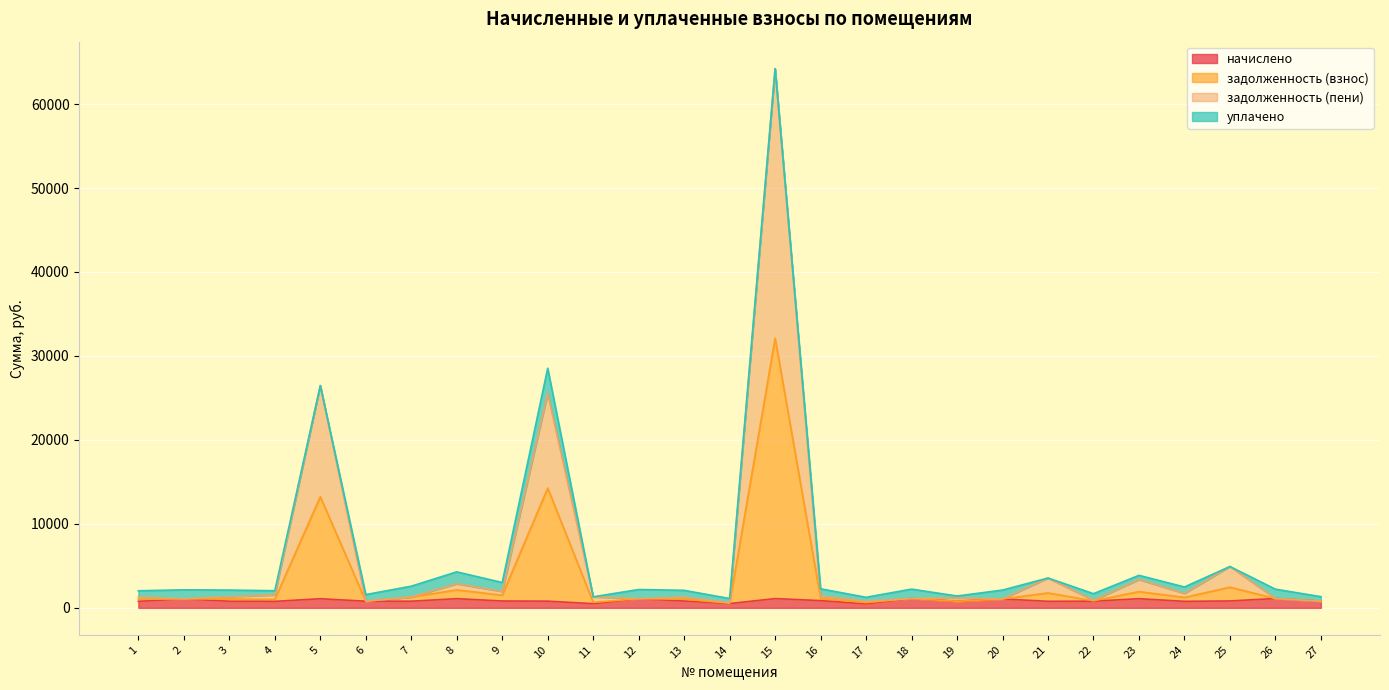

In задолженность (взнос), how many points are higher than both neighbors (excluding endpoints)?

10